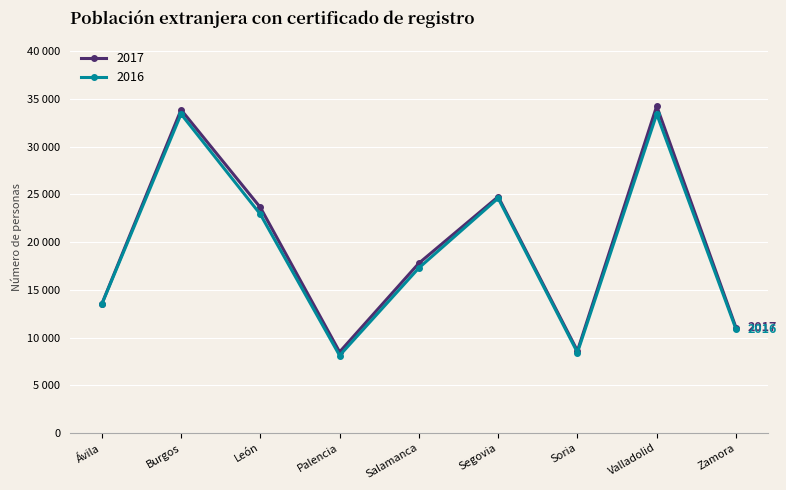

What is the label of the 1st point from the right?

Zamora